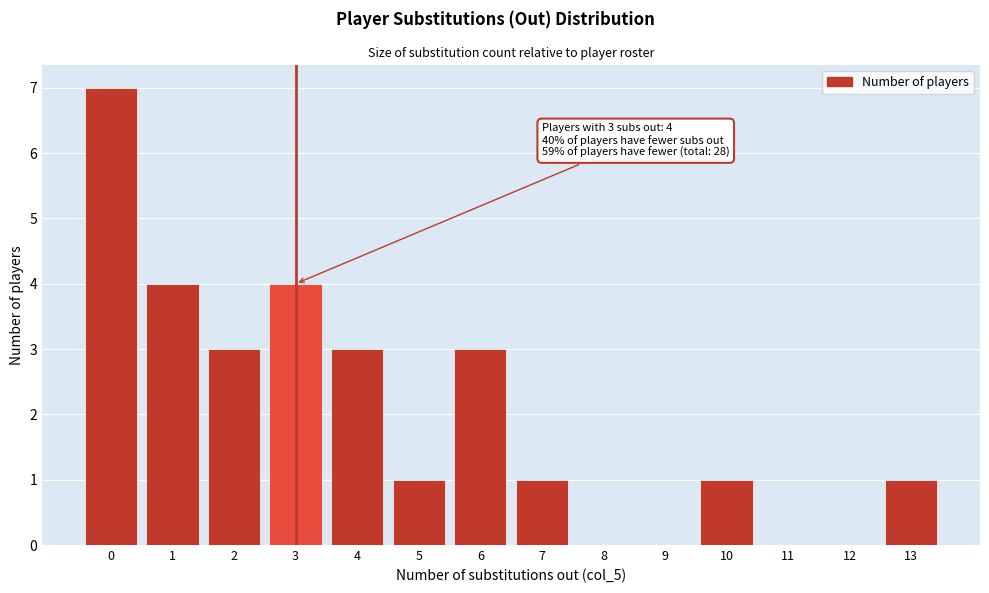

Over which range of the x-axis is the bar tallest?

-0.5 to 0.5